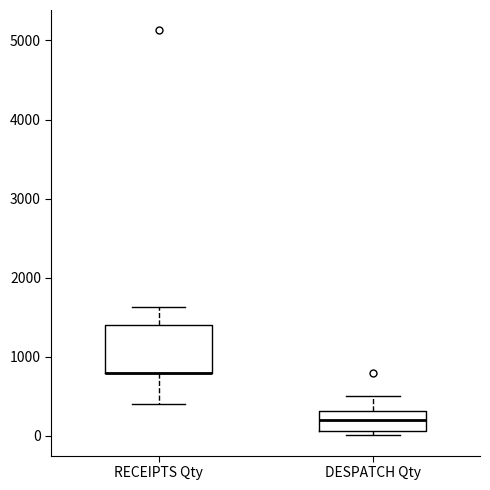

Where is the lower edge of the box for DESPATCH Qty on the y-axis? The values are not printed on the chart, so give them approximately, as read against the axis.

100